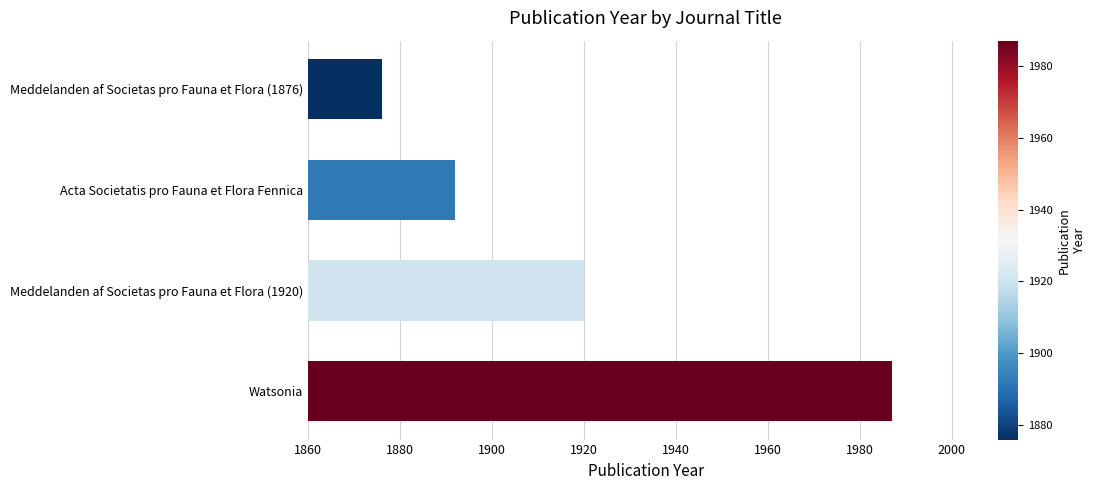

The chart shows a value of 1920 at Meddelanden af Societas pro Fauna et Flora (1920). True or false?

True